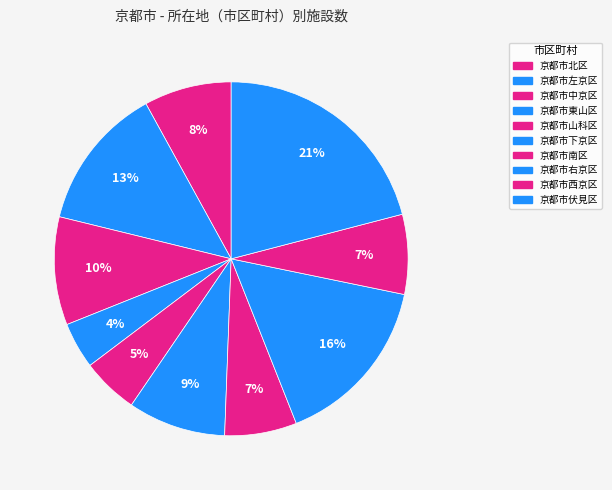

How many segments does this pie chart have?

10